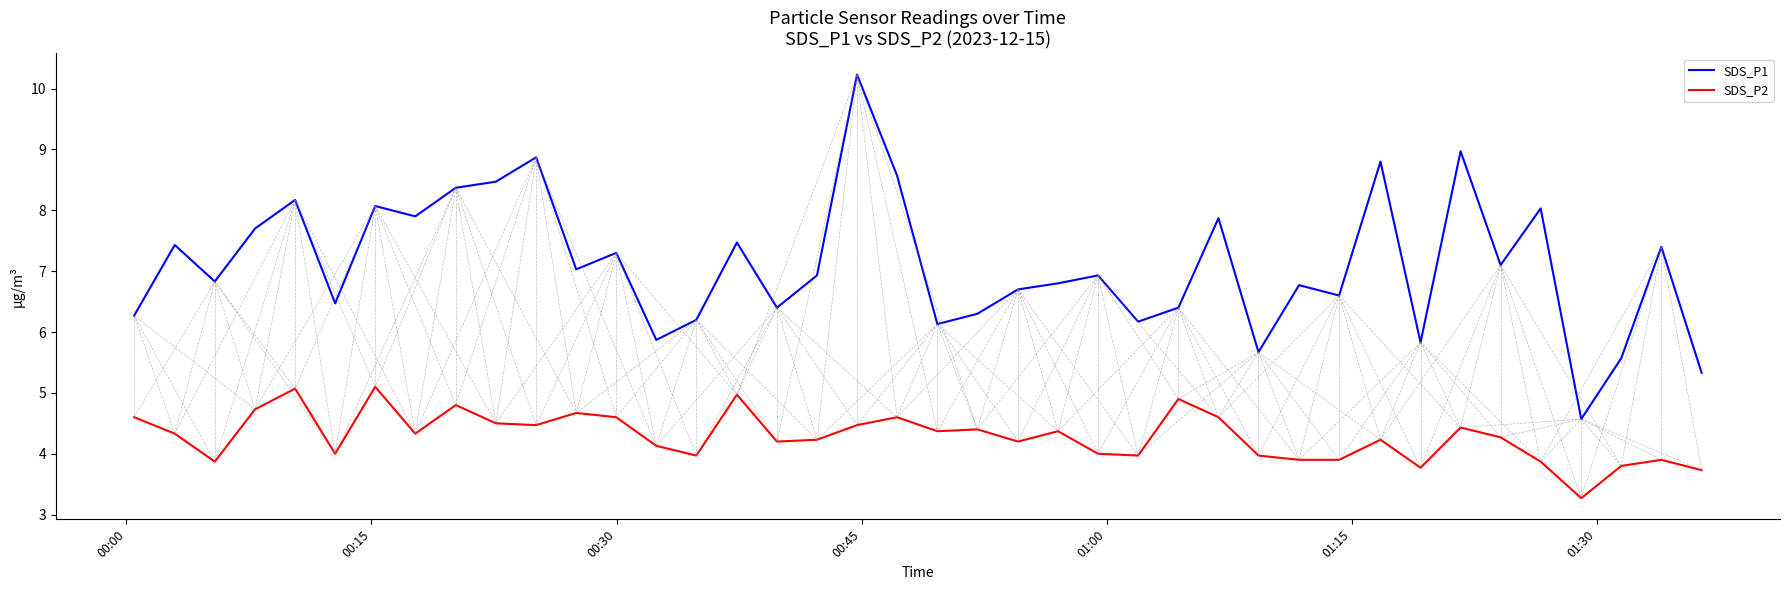

What is the sum of all SDS_P2 values?

171.5